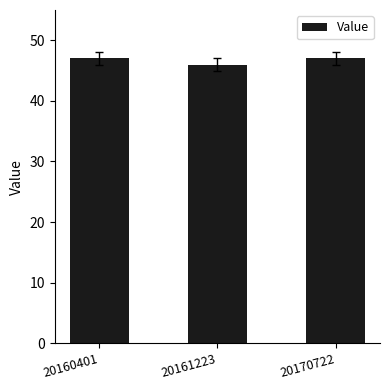

True or false: the data shows 47 at 20170722.

True